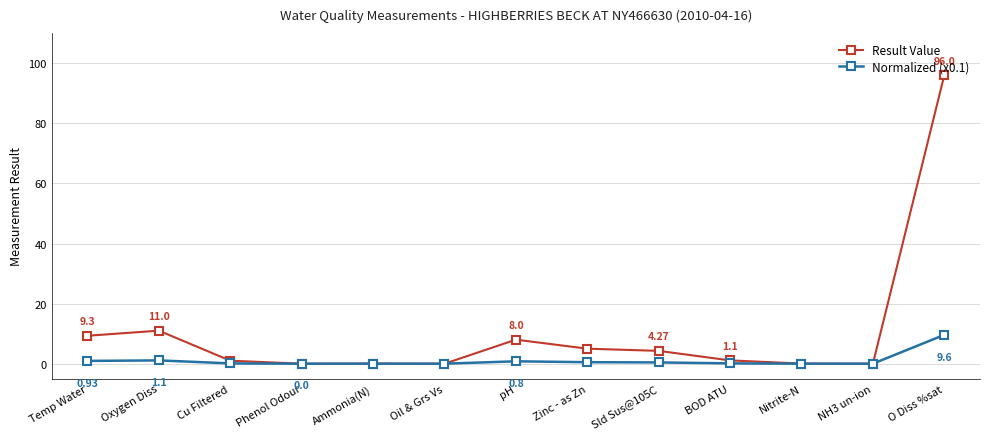

Which series has the largest total across all categories?

Result Value